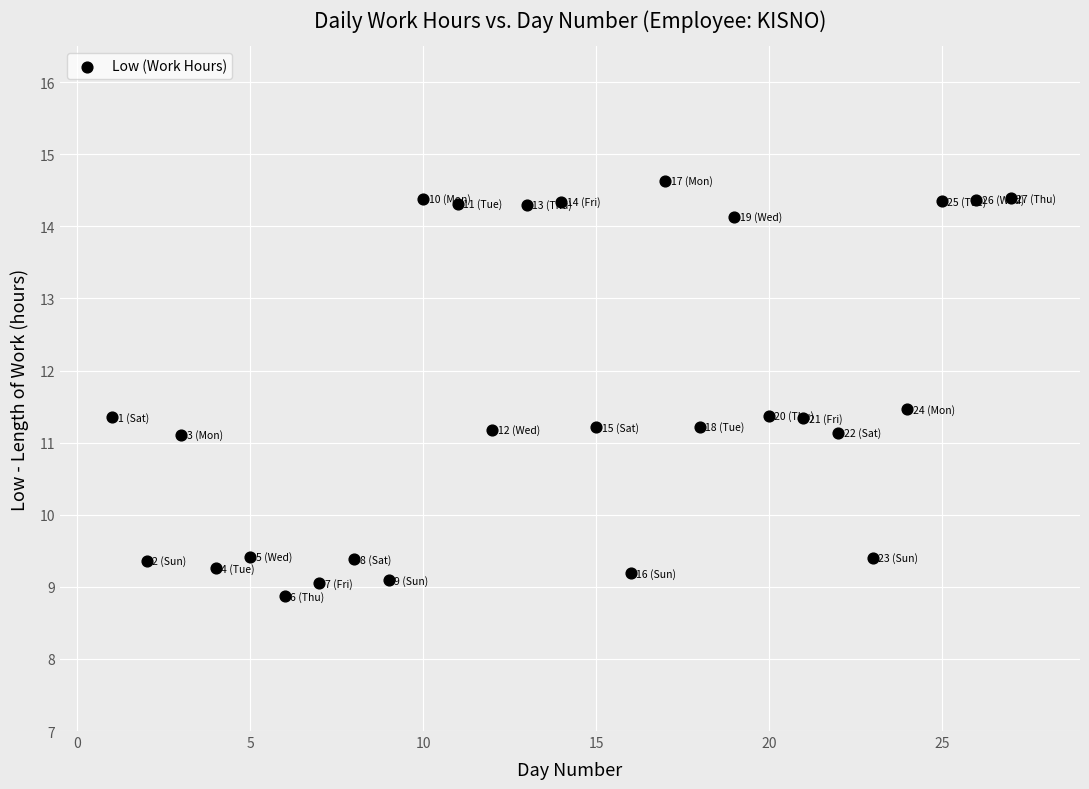

What is the range of X values (max minus min)?

26.0